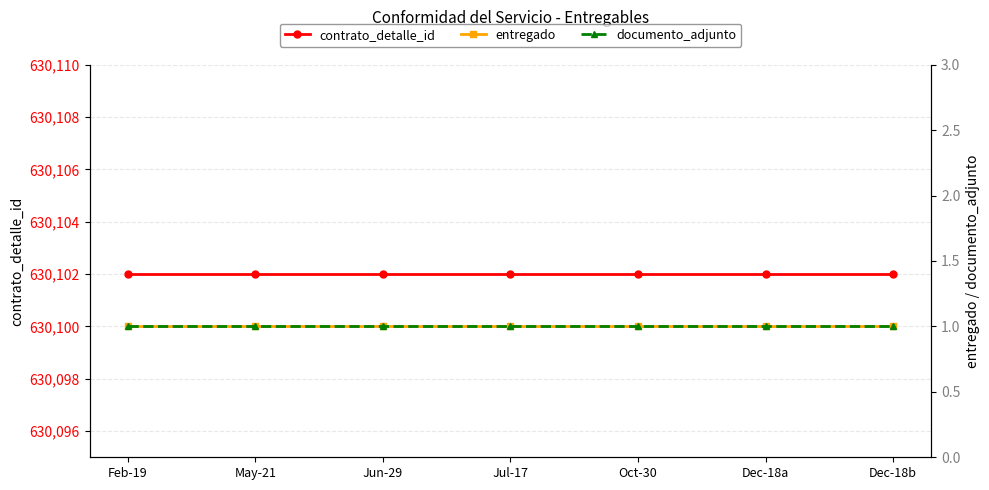

Reading left to right, what are all the values shown in this chart?

contrato_detalle_id: Feb-19=630102	May-21=630102	Jun-29=630102	Jul-17=630102	Oct-30=630102	Dec-18a=630102	Dec-18b=630102
entregado: Feb-19=1	May-21=1	Jun-29=1	Jul-17=1	Oct-30=1	Dec-18a=1	Dec-18b=1
documento_adjunto: Feb-19=1	May-21=1	Jun-29=1	Jul-17=1	Oct-30=1	Dec-18a=1	Dec-18b=1